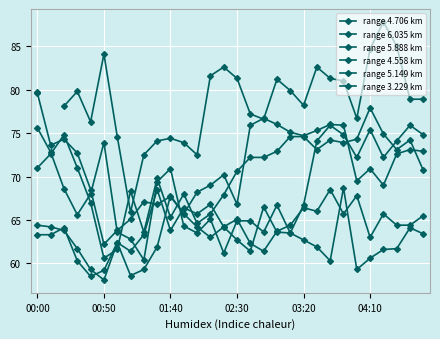

What is the spread (max minus min) of values at 04:10?

24.1